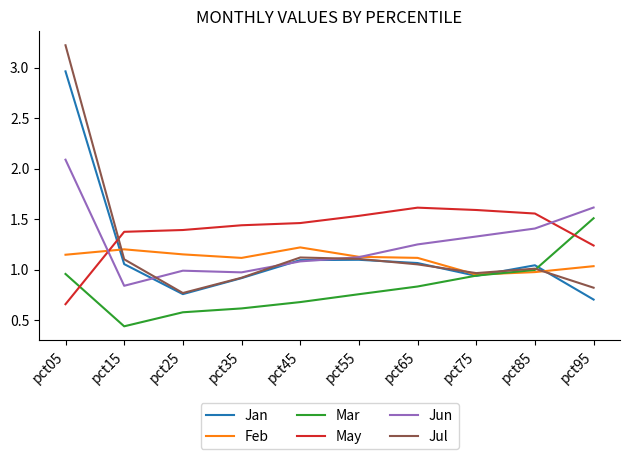

At which category does Jun reach its first local peak?

pct25